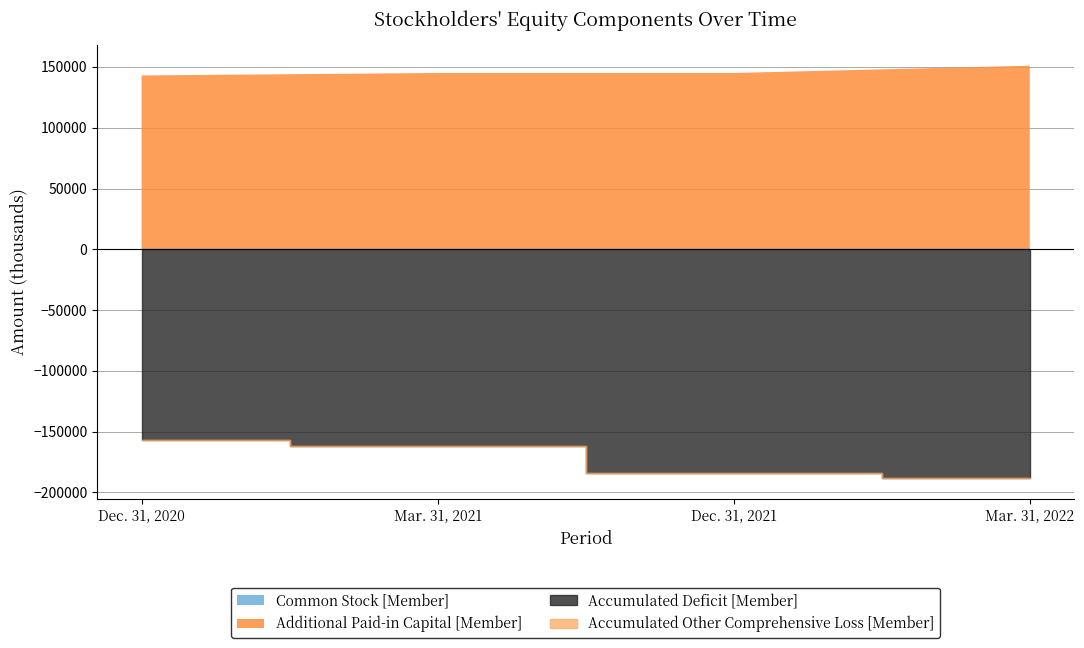

True or false: Common Stock [Member] and Accumulated Other Comprehensive Loss [Member] intersect in this chart.

False